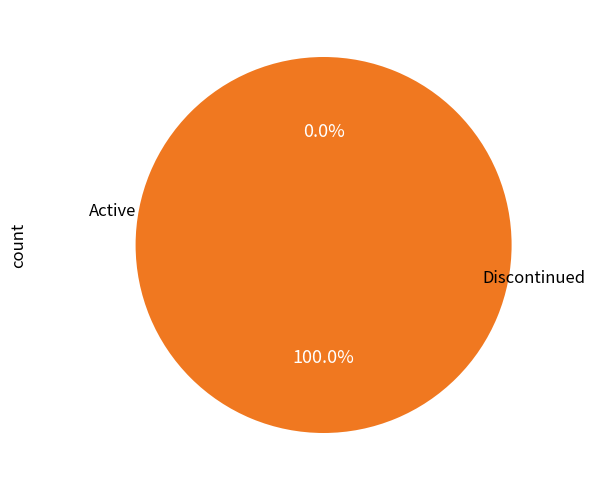

To the nearest percent, what is the difference between the largest and smallest slice percentages?

100%